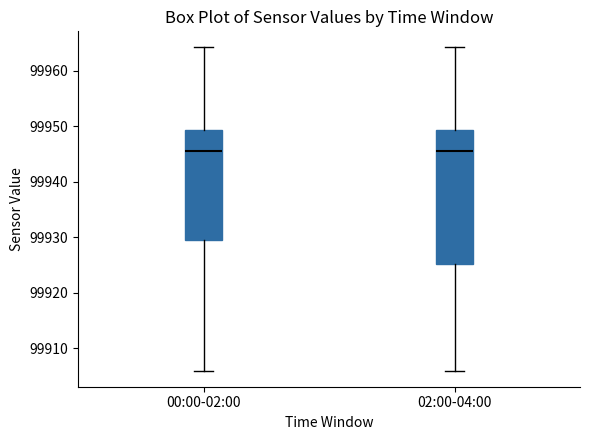

Where is the lower edge of the box for 02:00-04:00 on the y-axis? The values are not printed on the chart, so give them approximately, as read against the axis.

99925